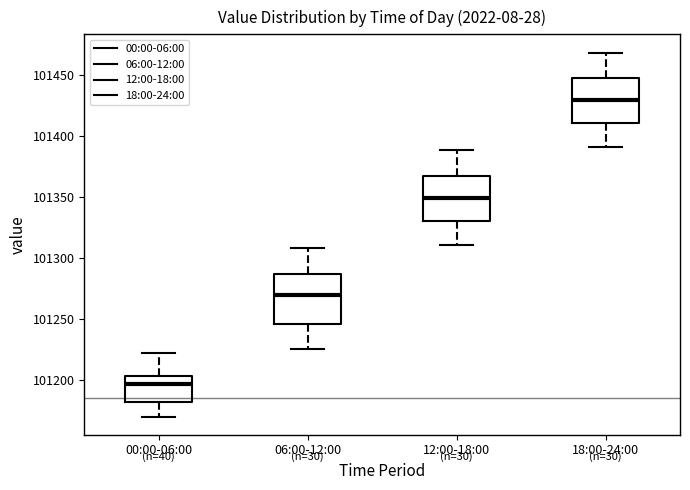

Reading left to right, read every box against the y-axis: the position of its median line, the range the box covers, and the ends of its whiskers. The values are not printed on the chart, so give them approximately, as read against the axis.

00:00-06:00: median 101195, box 101180 to 101205, whiskers 101170 to 101220
06:00-12:00: median 101270, box 101245 to 101285, whiskers 101225 to 101310
12:00-18:00: median 101350, box 101330 to 101365, whiskers 101310 to 101390
18:00-24:00: median 101430, box 101410 to 101445, whiskers 101390 to 101470